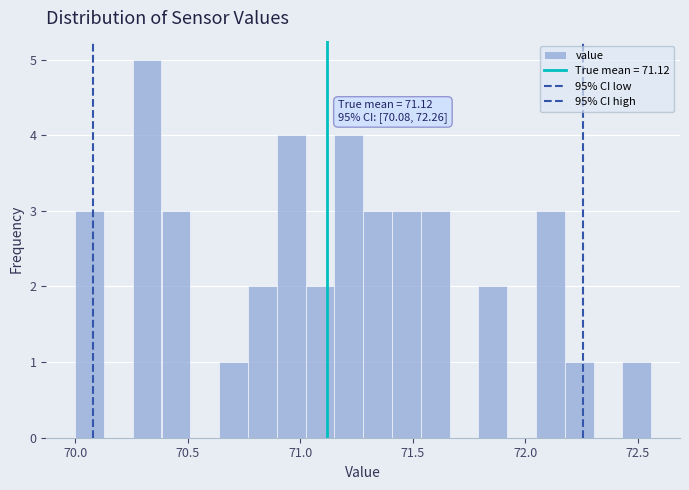

Read against the x-axis, roughly where is the centre of the tallest bar?

70.30